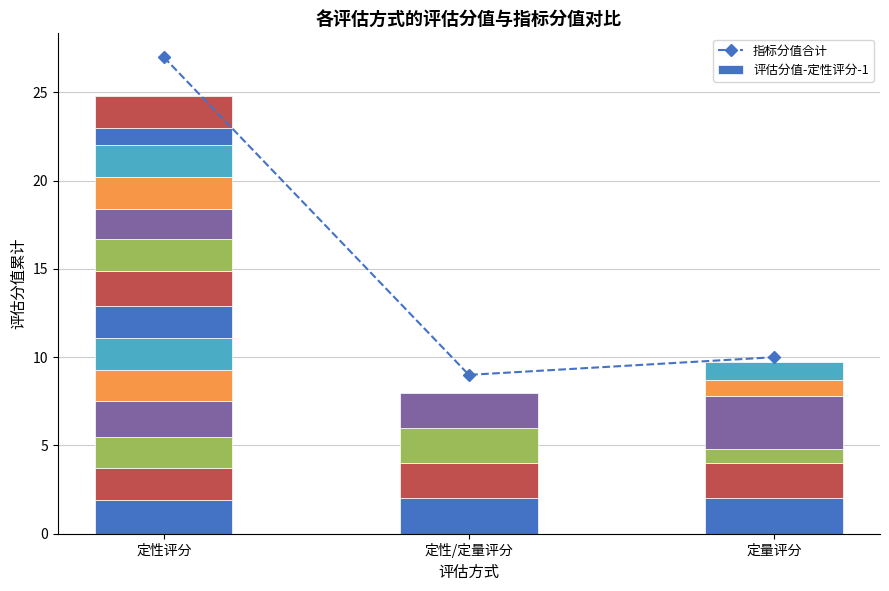

How many data points are above 10?

1